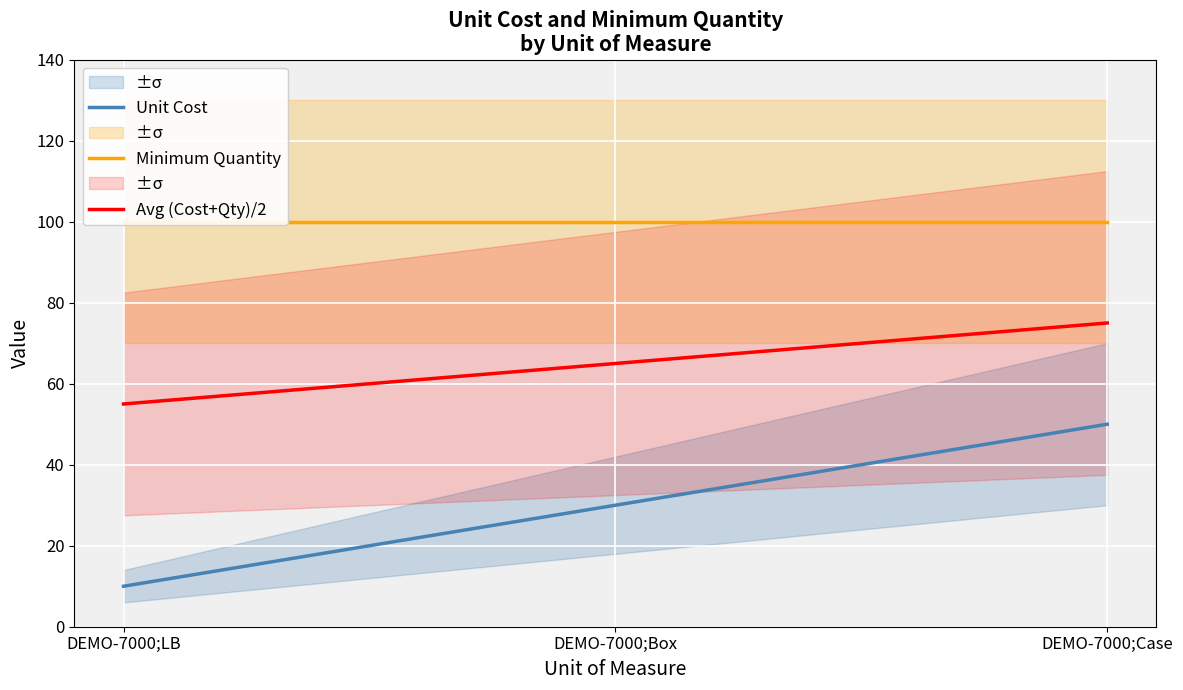

What are all the series names shown in the legend?

Unit Cost, Minimum Quantity, Avg (Cost+Qty)/2